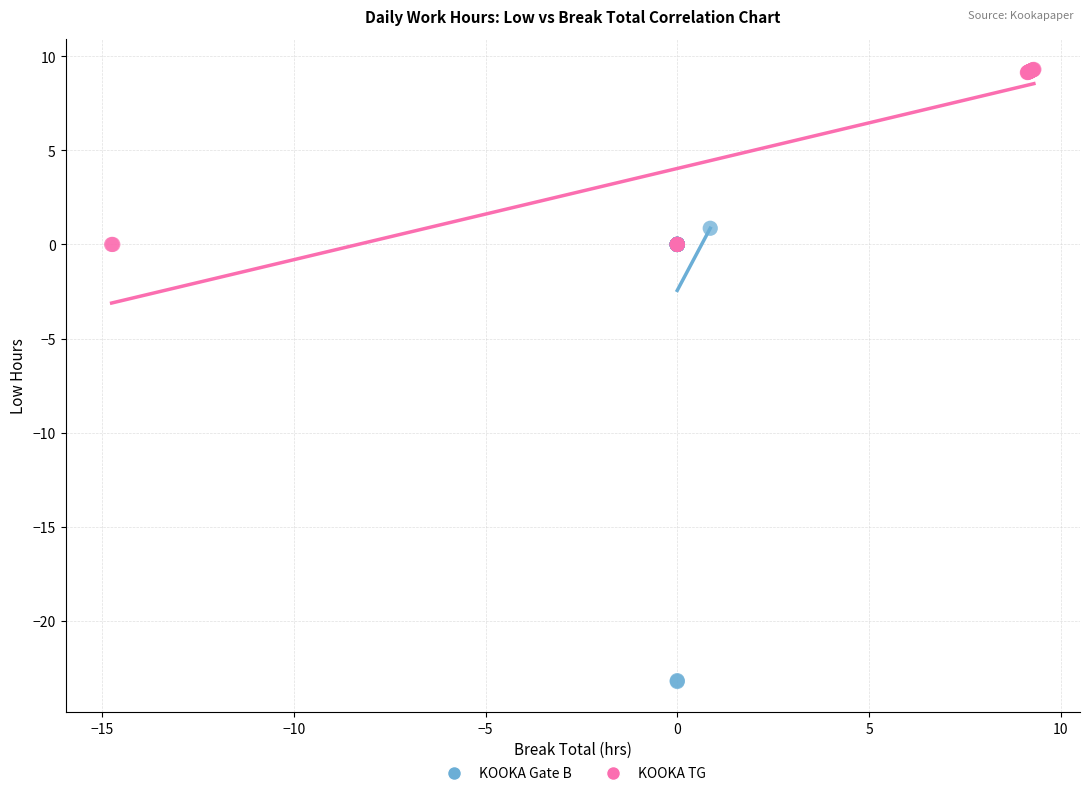

Which series has the largest Y range (max minus min)?

KOOKA Gate B